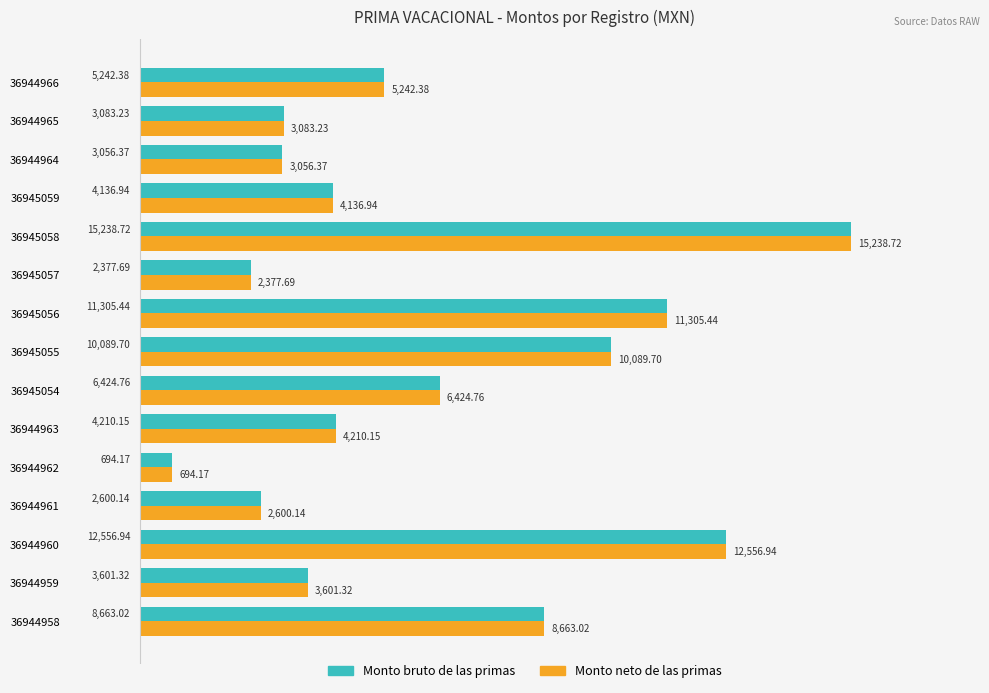

What is the difference between the second highest and minimum values in the Monto bruto de las primas series?

11862.8